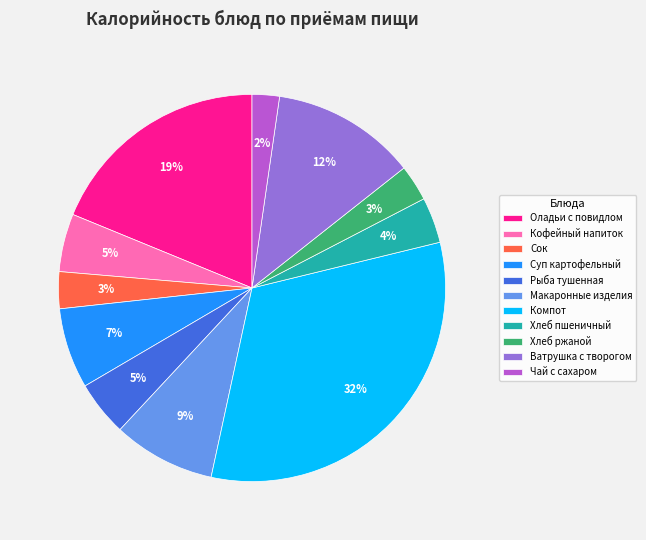

Which slice is the largest?

Компот